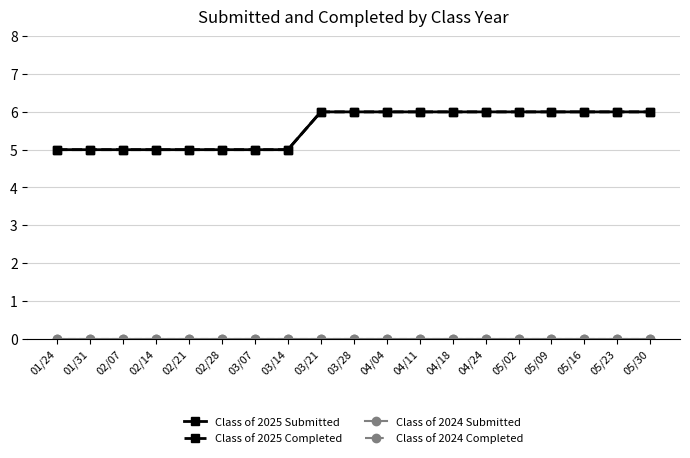

Does the chart have visible grid lines?

Yes